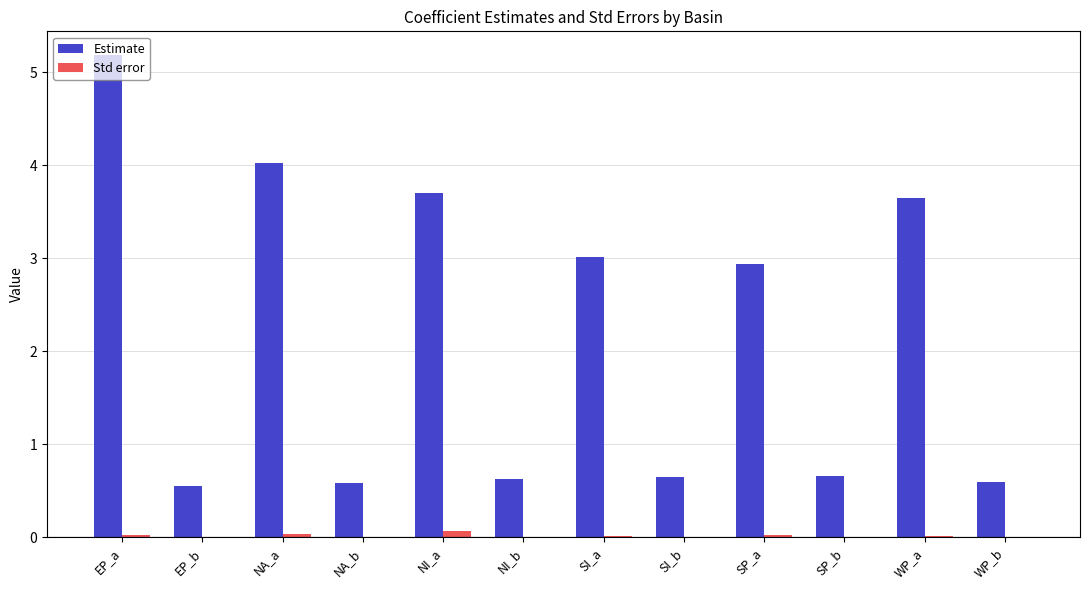

Which series changed the most between EP_b and WP_a?

Estimate